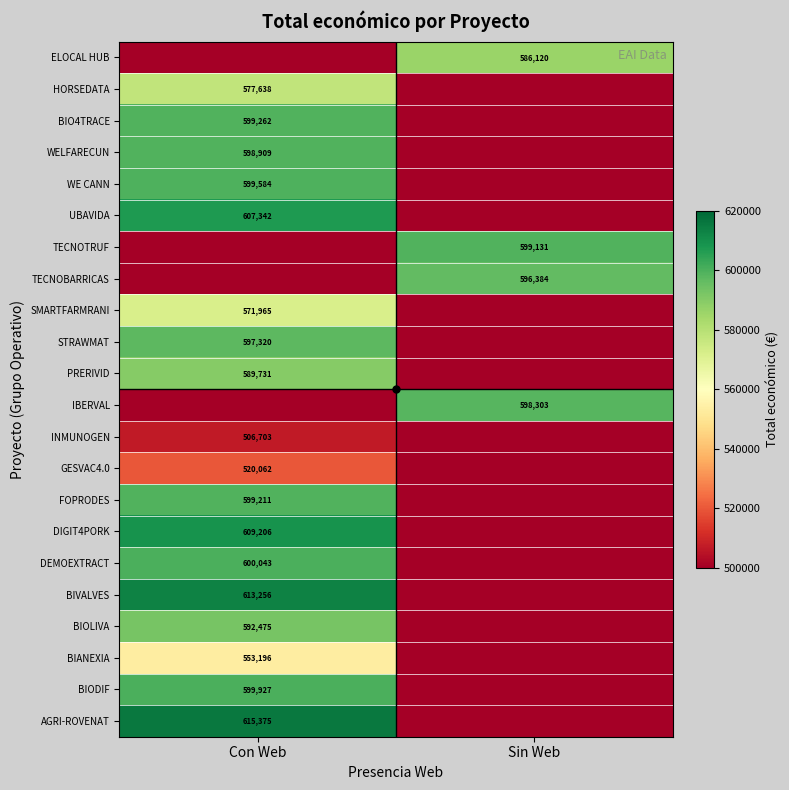

What is the spread (max minus min) of values at Sin Web?

599131